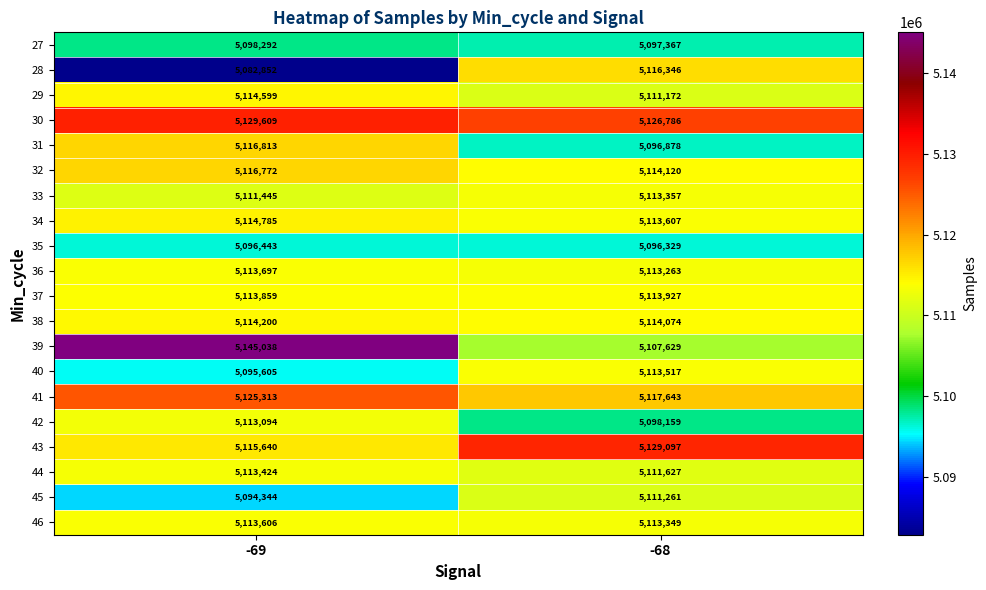

Which label corresponds to the largest value in the chart?

-69